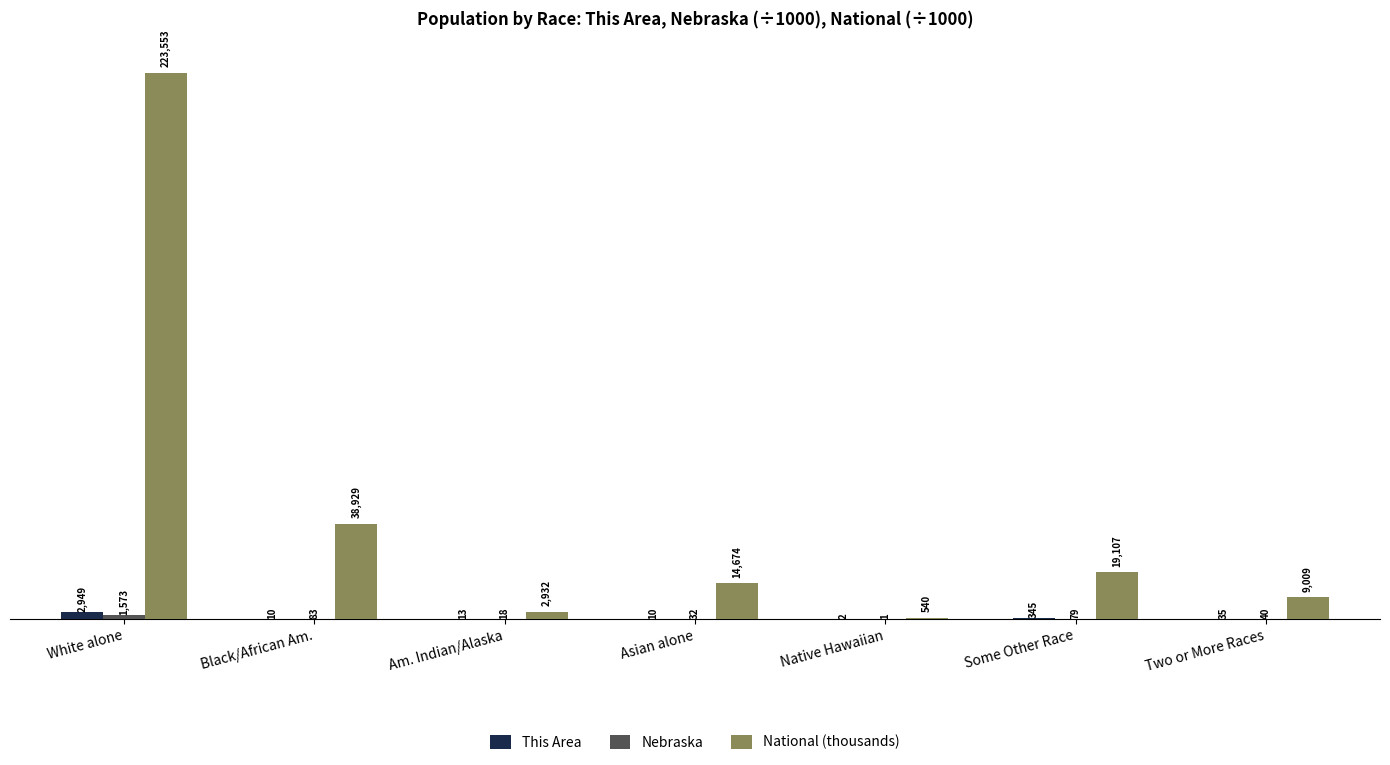

The value of This Area at Am. Indian/Alaska is 13.0. True or false?

True